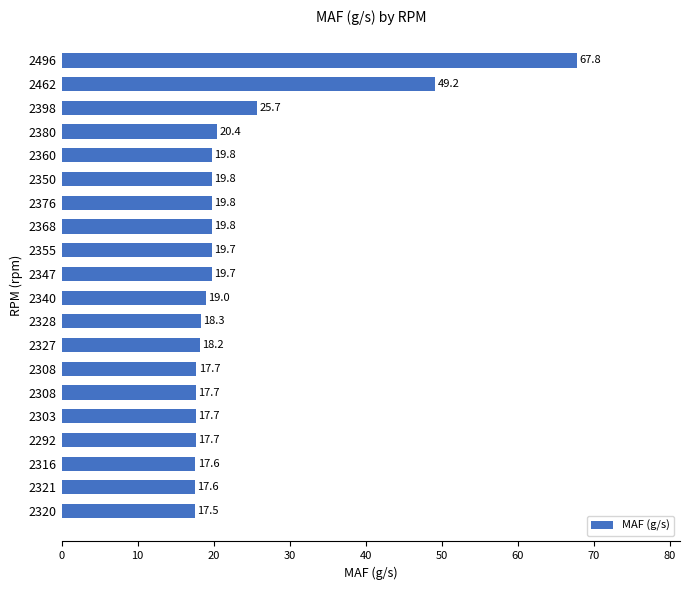

Does the chart contain any negative values?

No